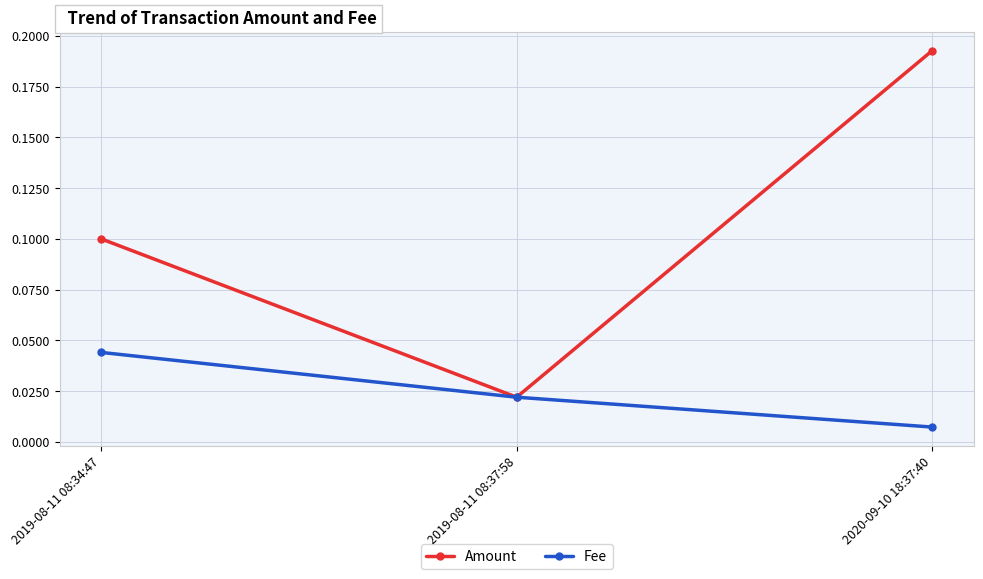

Count the Fee values in the range 0 to 1.

3